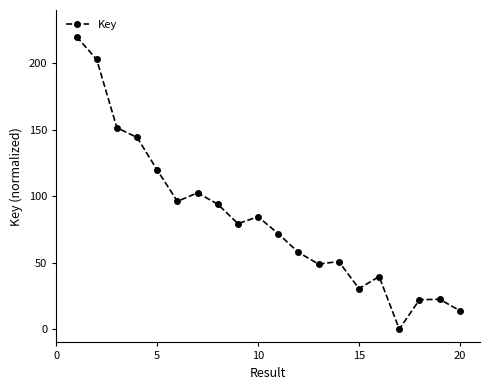

True or false: the data has more than 2 interior local peaks.

True